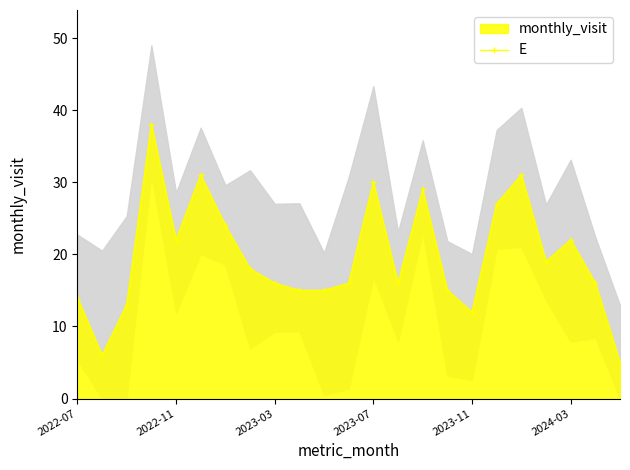

How many interior local valleys (lower than both neighbors) does the data have?

5